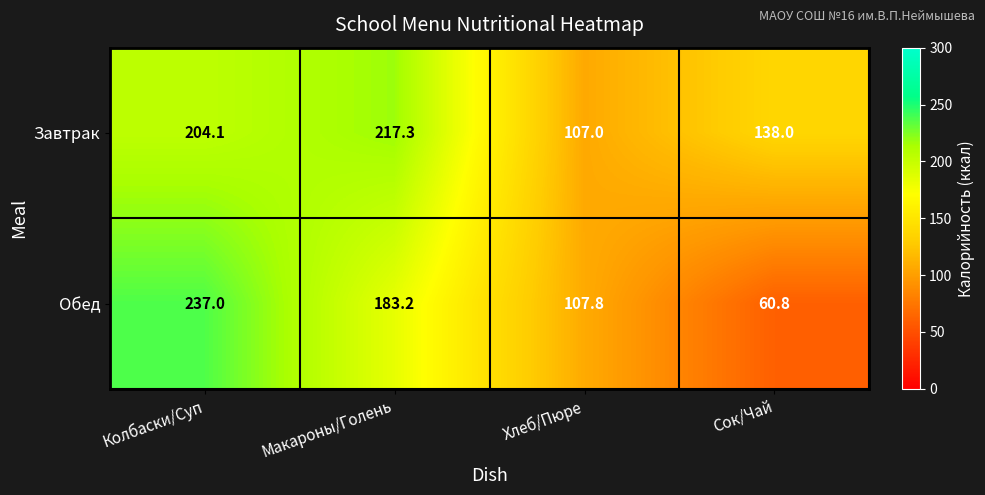

Between Колбаски/Суп and Сок/Чай, which series saw the biggest shift?

Обед